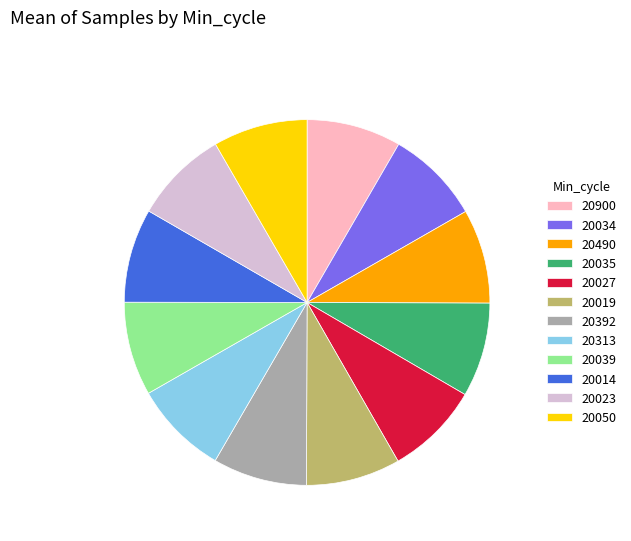

True or false: 20490 accounts for 8% of the total.

True